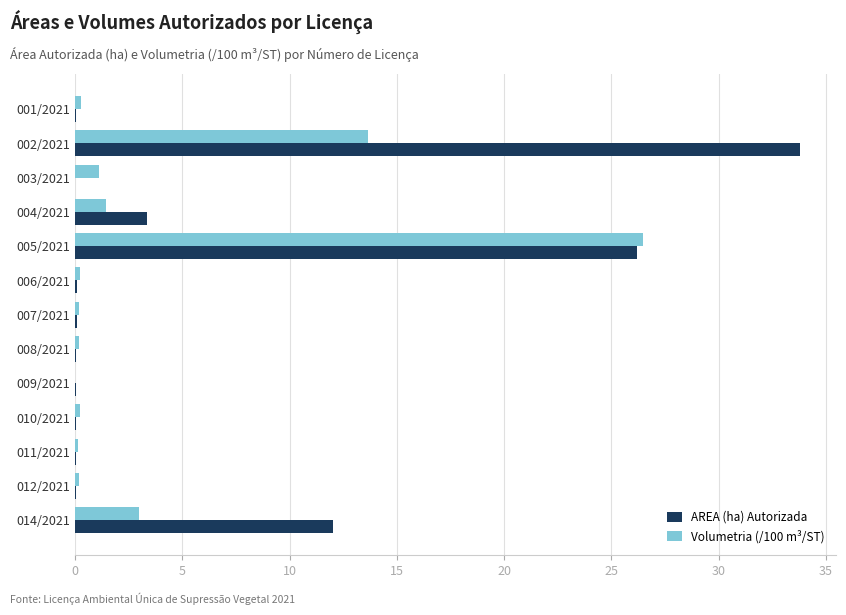

What is the average value of the Volumetria (/100 m³/ST) series?

3.6